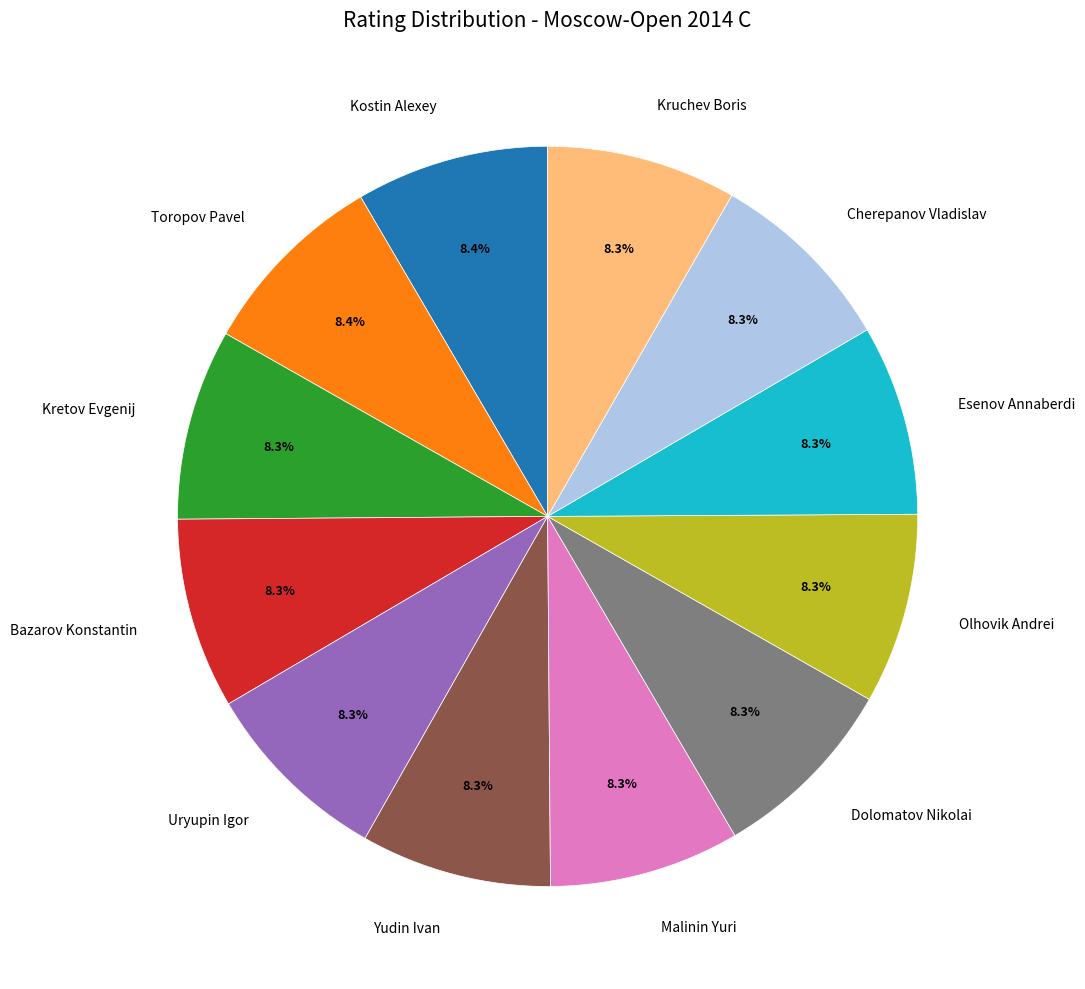

What is the ratio of the value at Esenov Annaberdi to the value at Bazarov Konstantin?

1.0